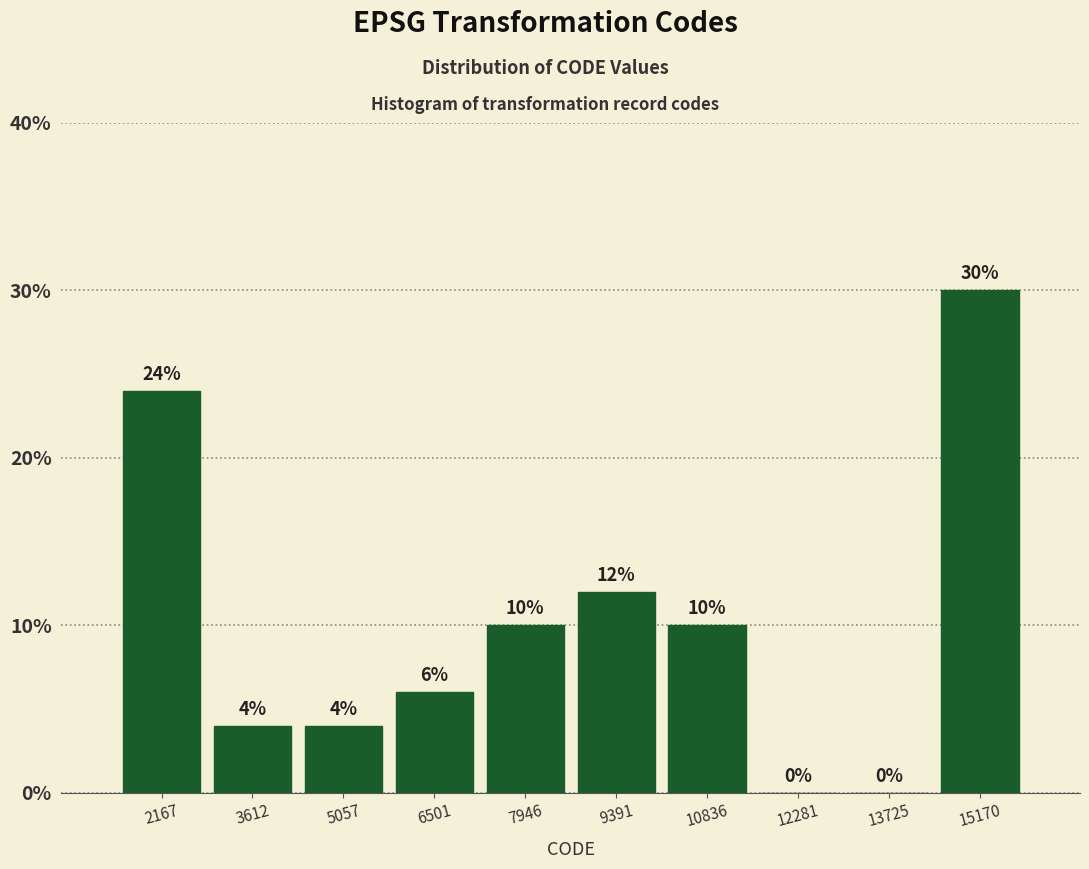

Which range on the x-axis has the tallest bar?

14400 to 15800